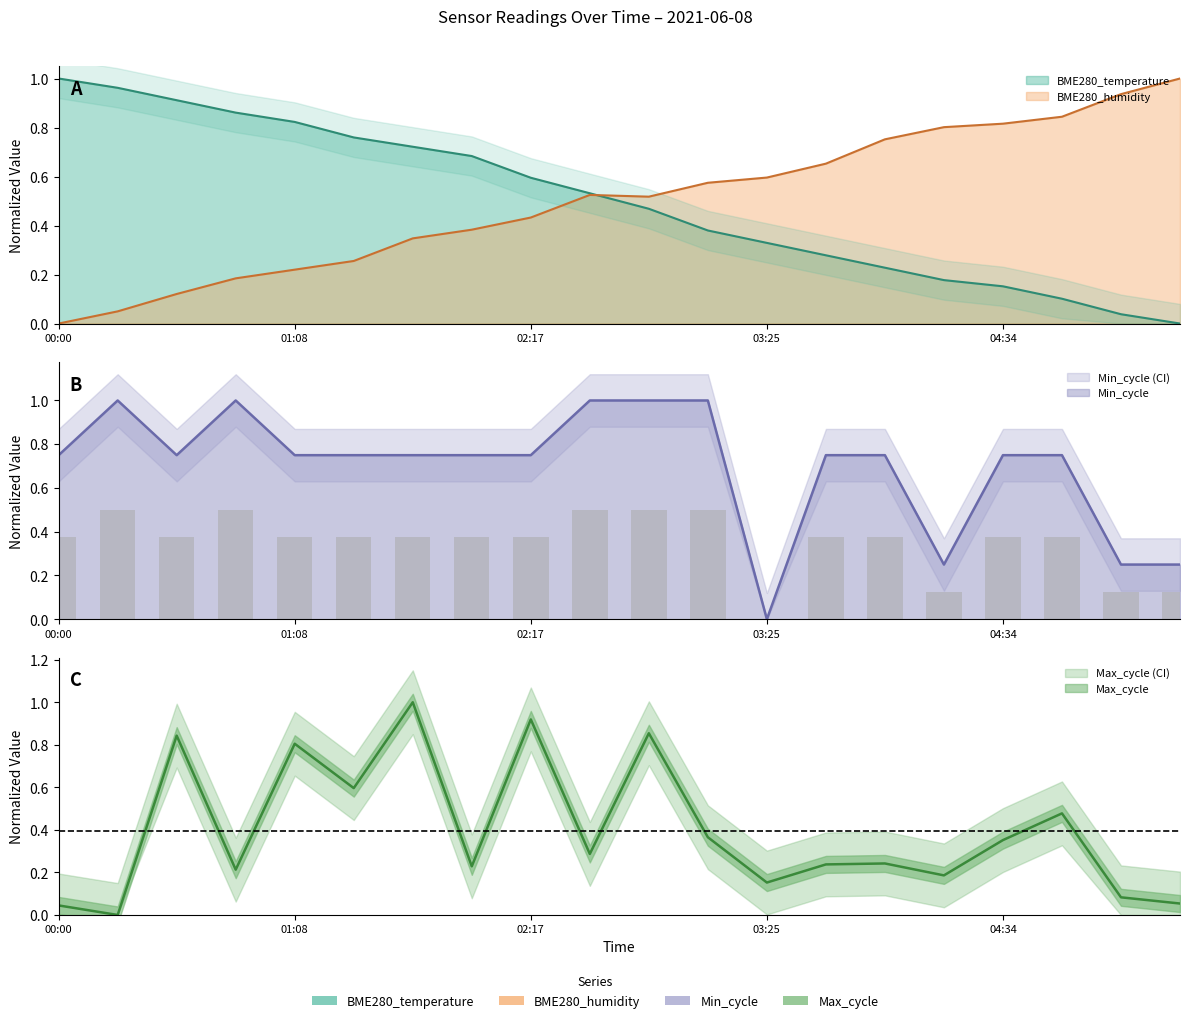

At which label is Min_cycle closest to 0?

03:25